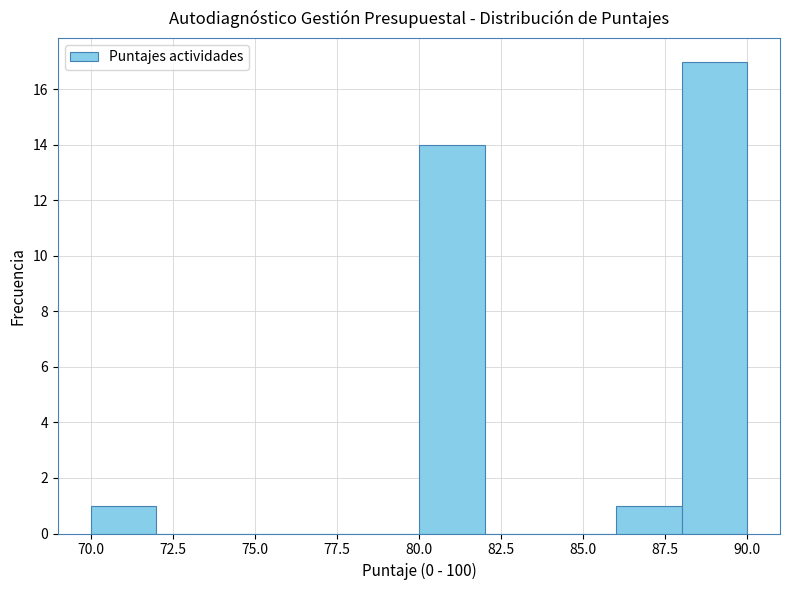

What is the height of the bar covering 86 to 88 on the x-axis? The values are not printed on the chart, so give them approximately, as read against the axis.

1